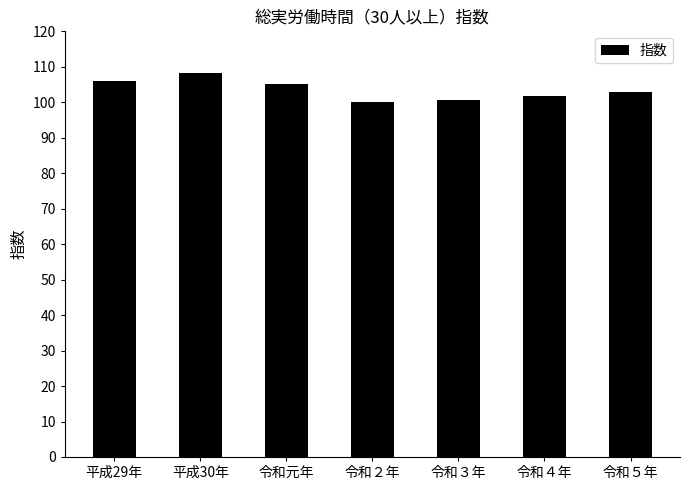

What is the label of the 1st bar from the left?

平成29年